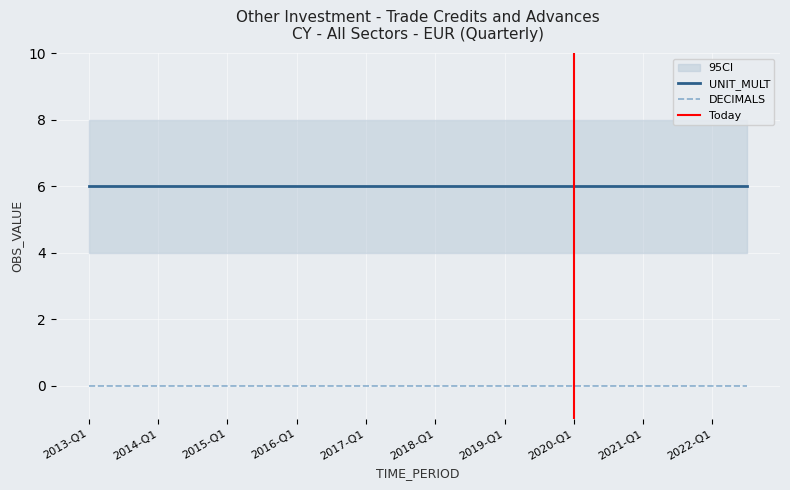

Does the chart display data point markers on the line(s)?

No